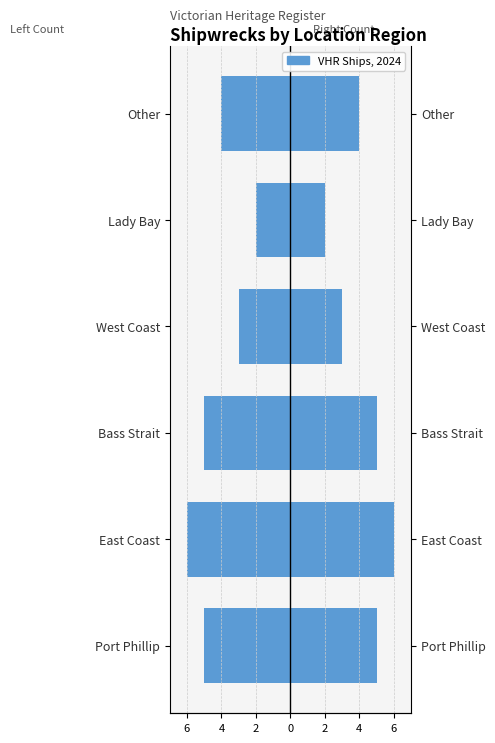

True or false: Count (Left) has a value of -3 at Port Phillip.

False